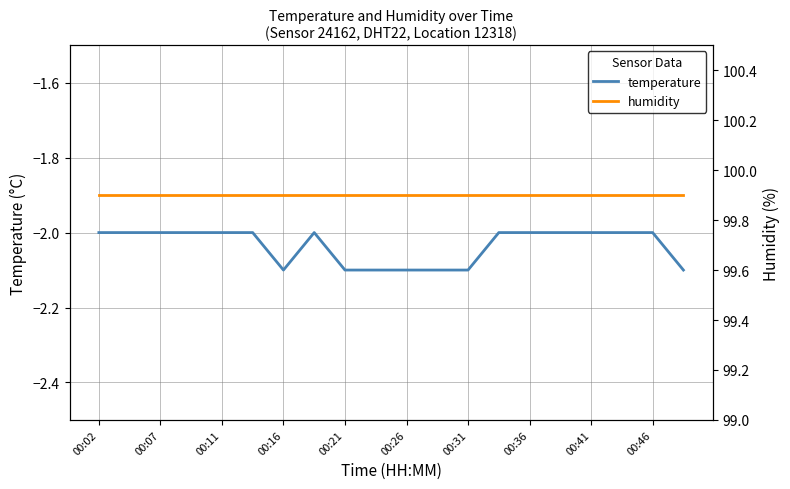

What is the highest value of the temperature series?

-2.0